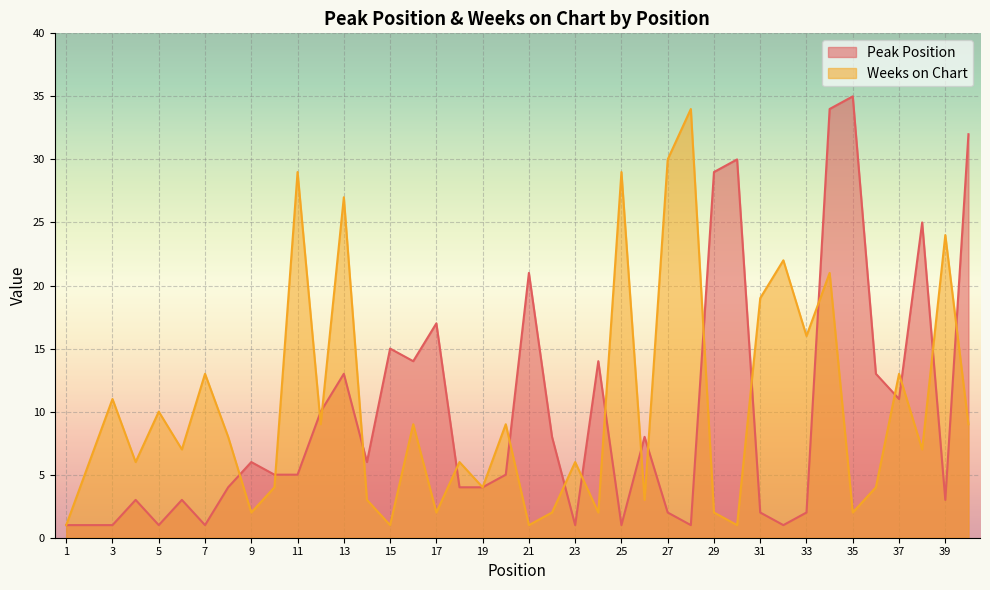

Reading left to right, transcribe all the data shown in this chart.

Peak Position: 1=1	2=1	3=1	4=3	5=1	6=3	7=1	8=4	9=6	10=5	11=5	12=10	13=13	14=6	15=15	16=14	17=17	18=4	19=4	20=5	21=21	22=8	23=1	24=14	25=1	26=8	27=2	28=1	29=29	30=30	31=2	32=1	33=2	34=34	35=35	36=13	37=11	38=25	39=3	40=32
Weeks on Chart: 1=1	2=6	3=11	4=6	5=10	6=7	7=13	8=8	9=2	10=4	11=29	12=9	13=27	14=3	15=1	16=9	17=2	18=6	19=4	20=9	21=1	22=2	23=6	24=2	25=29	26=3	27=30	28=34	29=2	30=1	31=19	32=22	33=16	34=21	35=2	36=4	37=13	38=7	39=24	40=9